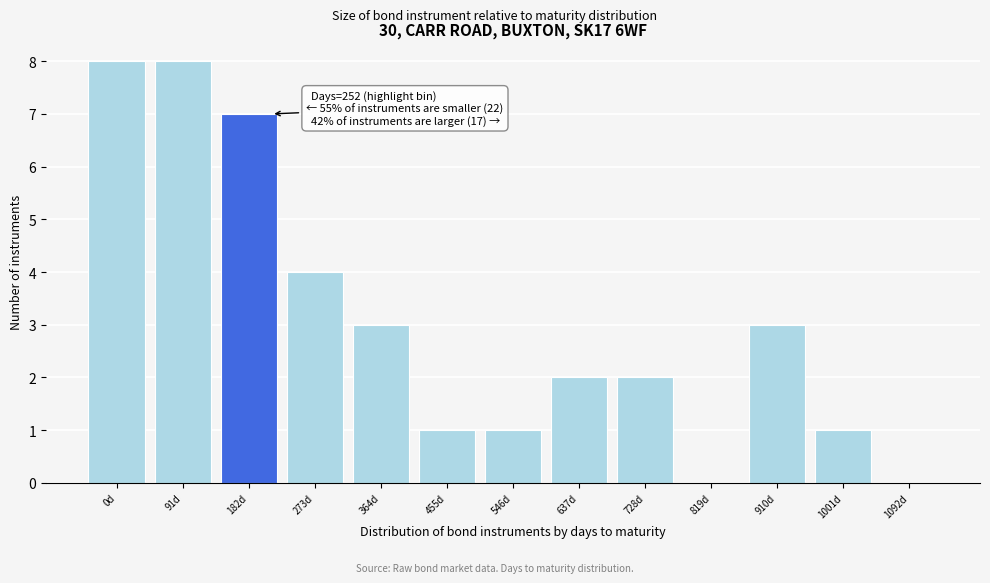

Reading left to right, extract all data points from this chart.

0d=8	91d=8	182d=7	273d=4	364d=3	455d=1	546d=1	637d=2	728d=2	819d=0	910d=3	1001d=1	1092d=0